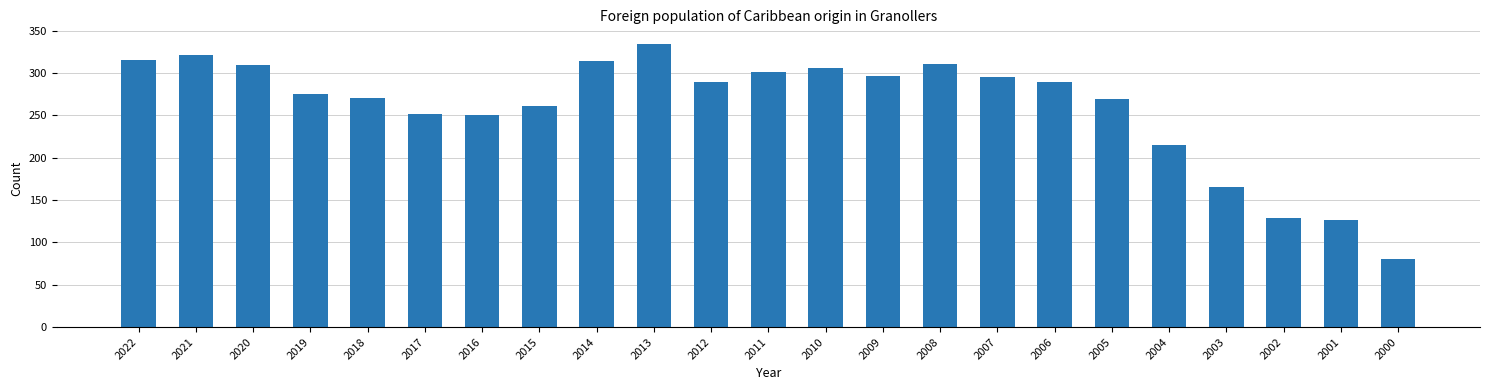

Which category has the lowest value across all series?

2000